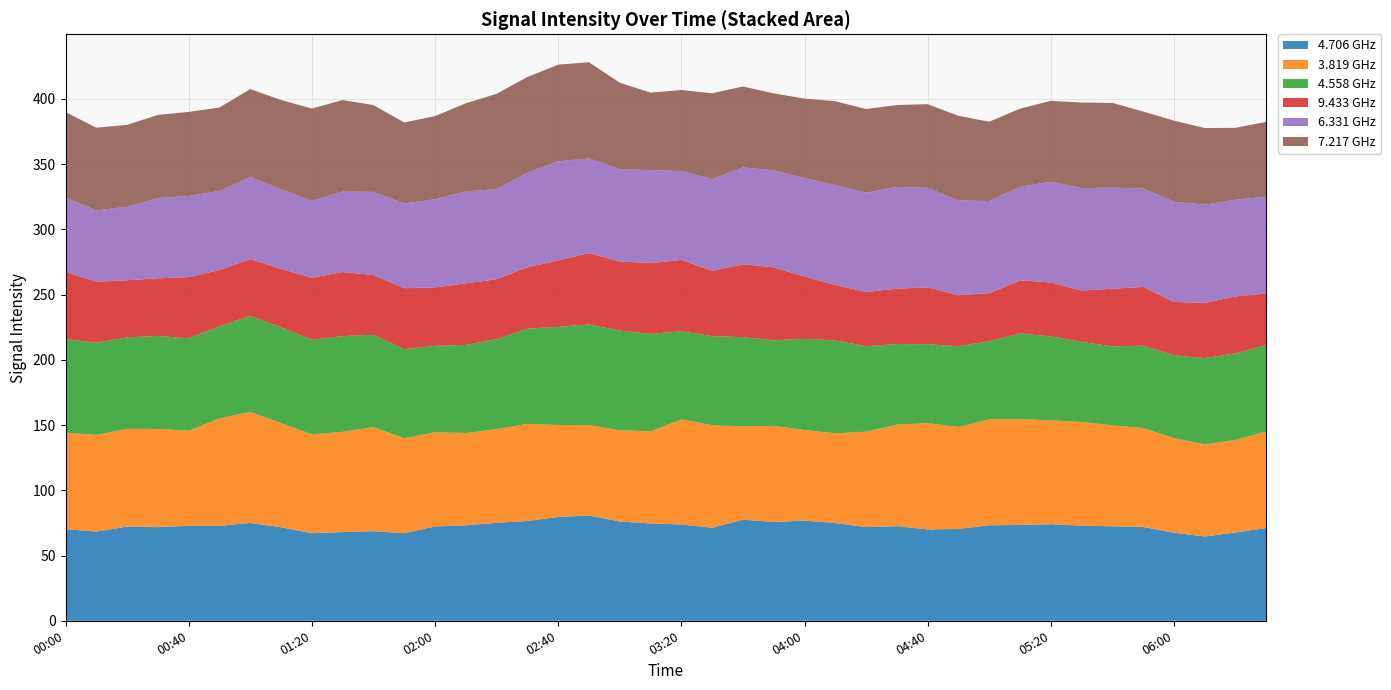

What is the minimum value for 4.706 GHz?

64.6